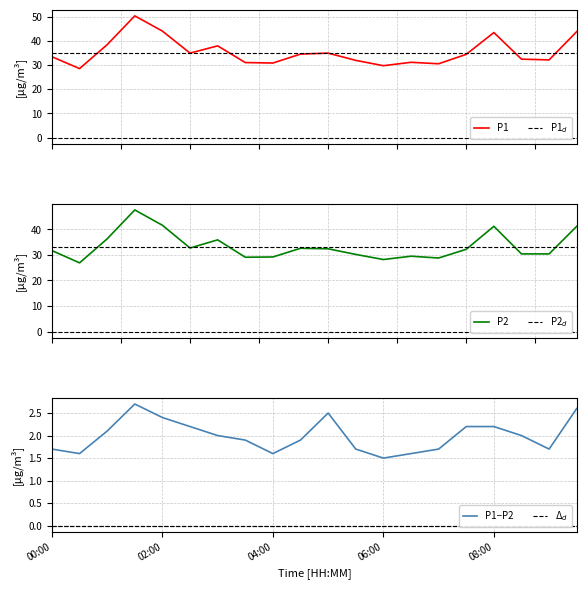

What is the difference between the P1 values at 00:00 and 07:00?

2.9